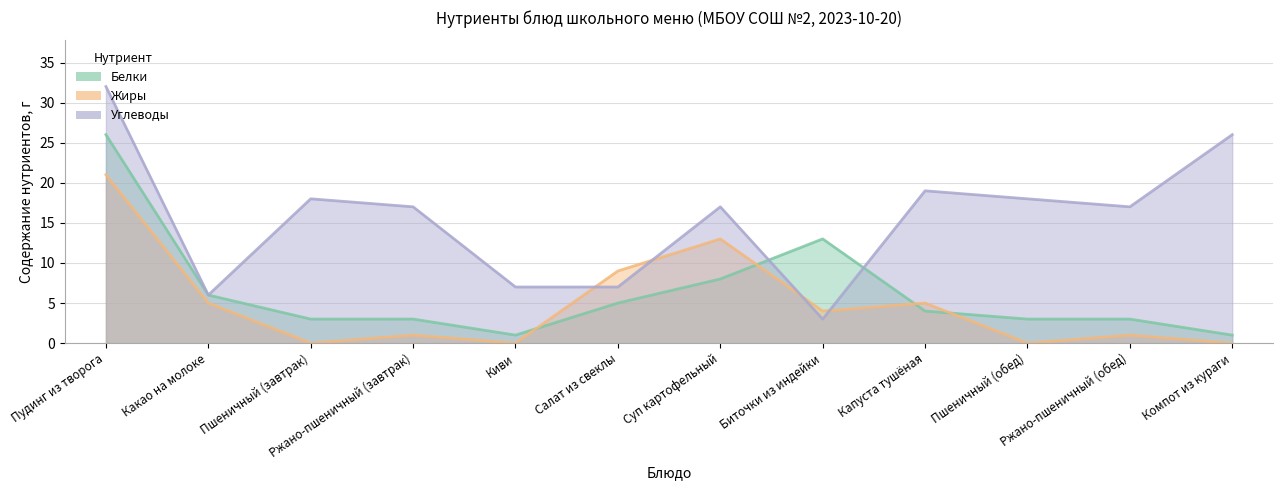

Rank the categories by Белки value from lowest to highest.

Киви, Компот из кураги, Пшеничный (завтрак), Ржано-пшеничный (завтрак), Пшеничный (обед), Ржано-пшеничный (обед), Капуста тушёная, Салат из свеклы, Какао на молоке, Суп картофельный, Биточки из индейки, Пудинг из творога